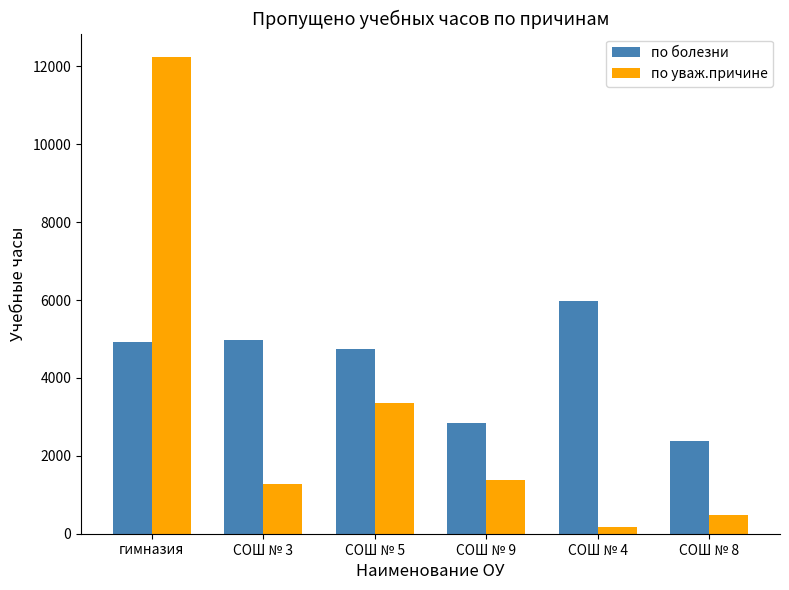

Reading left to right, what are all the values shown in this chart?

по болезни: 4920	4985	4746	2854	5983	2380
по уваж.причине: 12228	1278	3362	1381	164	473